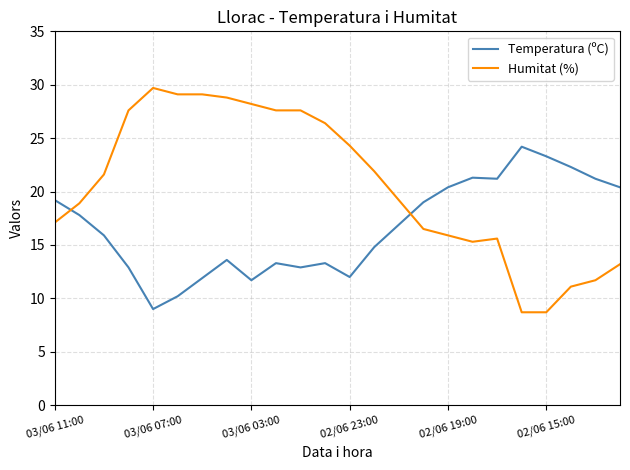

Which series has the widest spread of values?

Humitat (%)